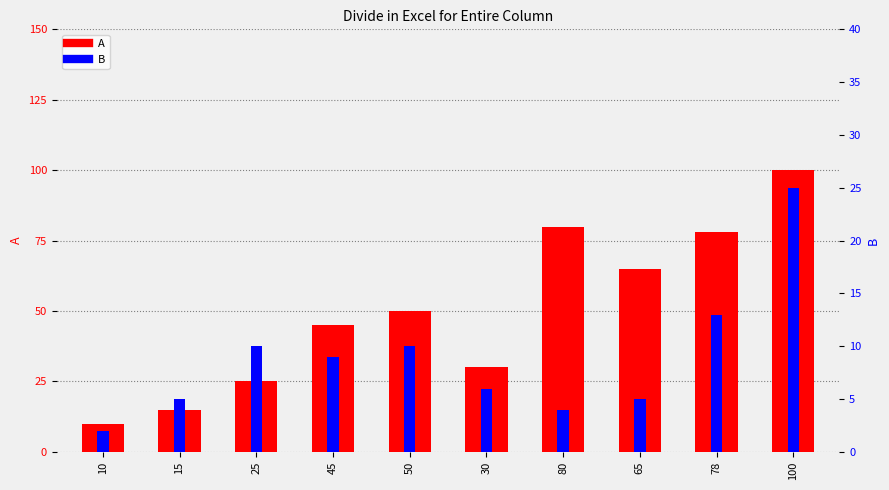

What is the sum of the B values at 65 and 78?

18